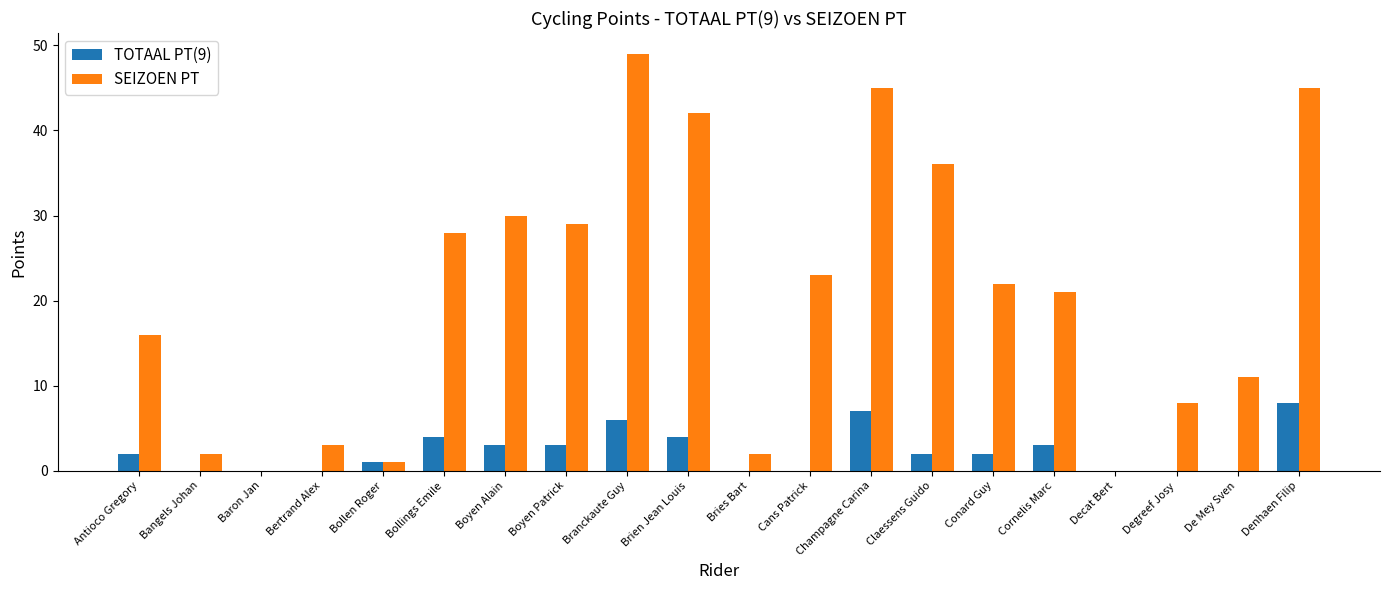

What is the total value across all series at Bertrand Alex?

3